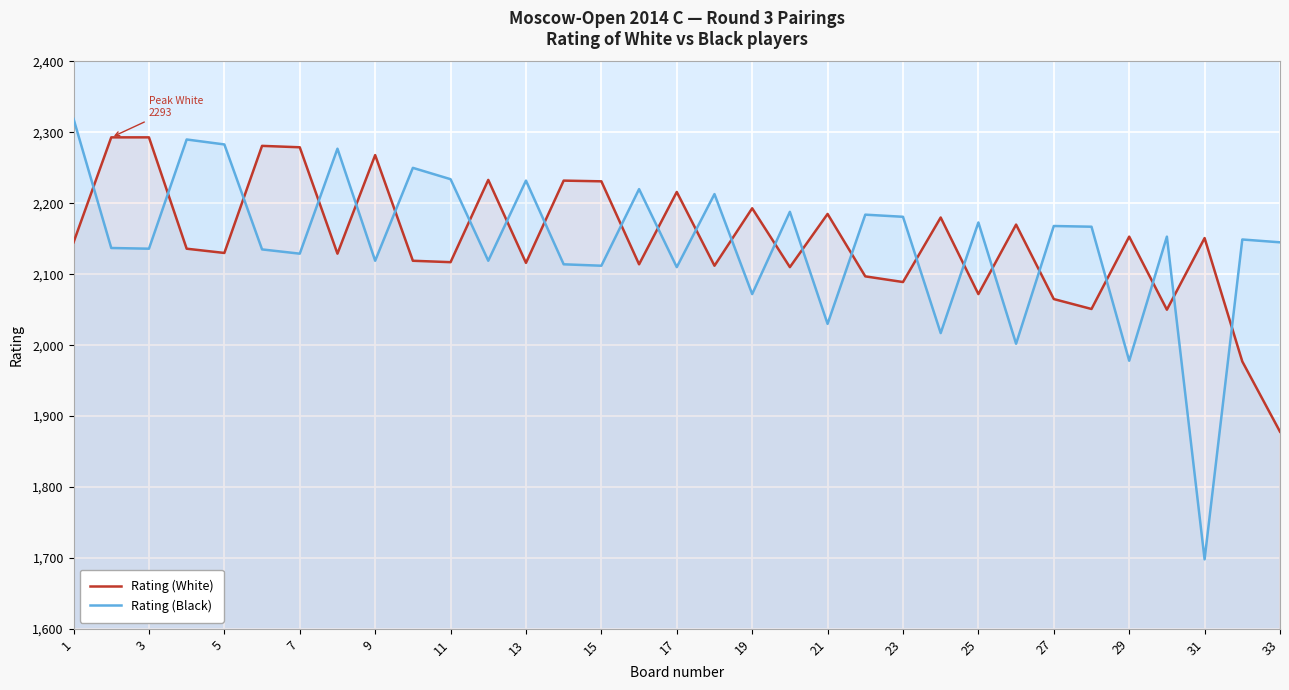

After their last crossing, which series has the higher values: Rating (Black) or Rating (White)?

Rating (Black)